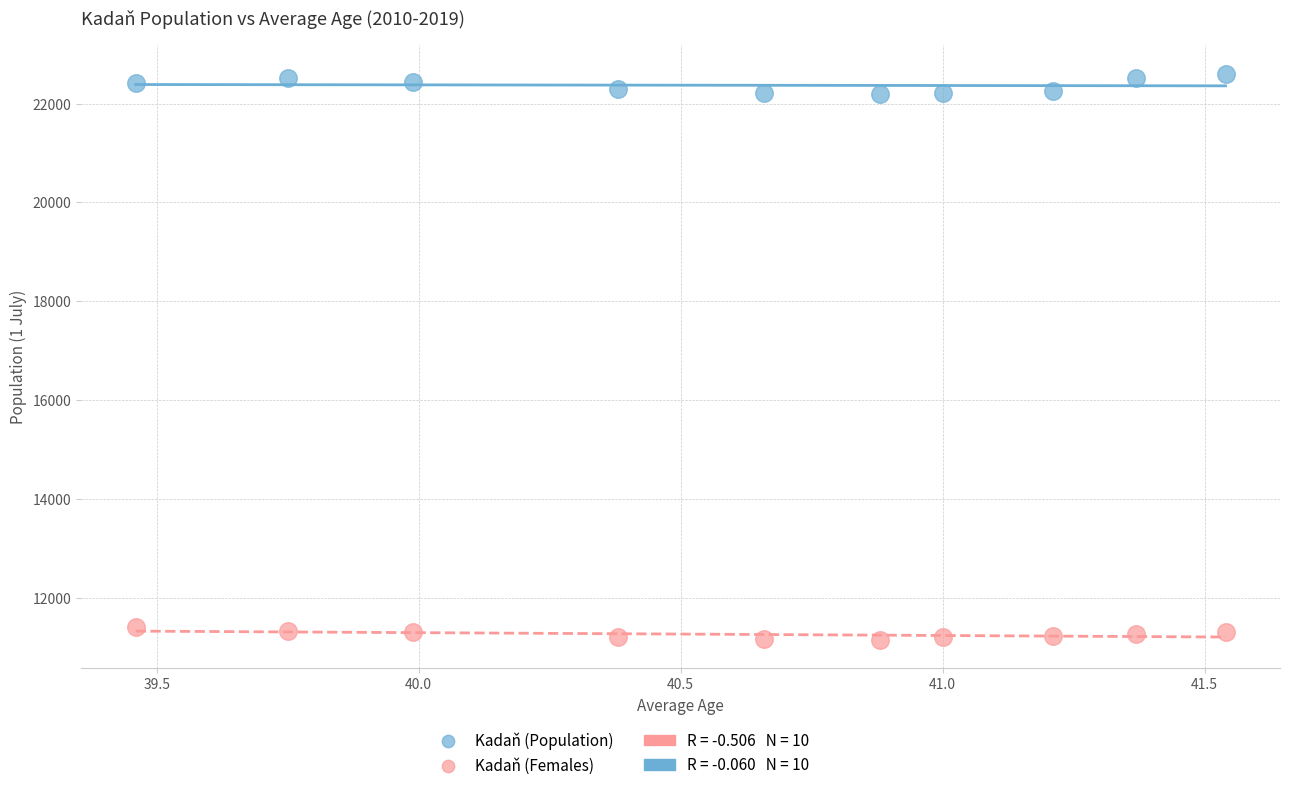

Which series contains the highest Y value?

Kadaň (Population)